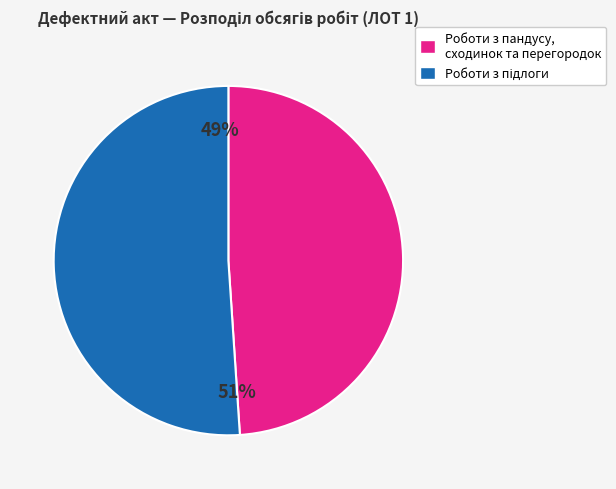

To the nearest percent, what portion does Роботи з пандусу, сходинок та перегородок represent?

49%